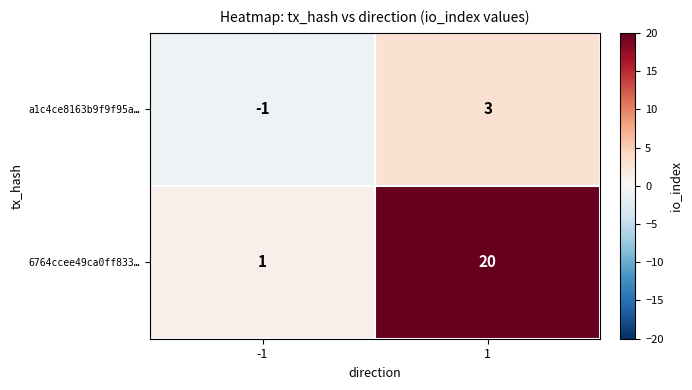

Count the number of data series in this chart.

2